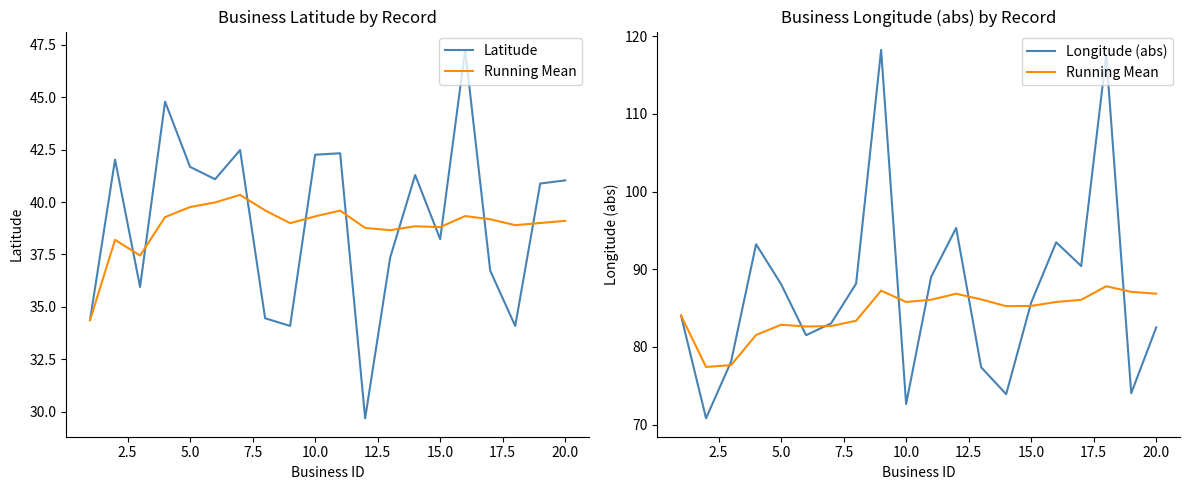

How many distinct data groups are displayed?

3